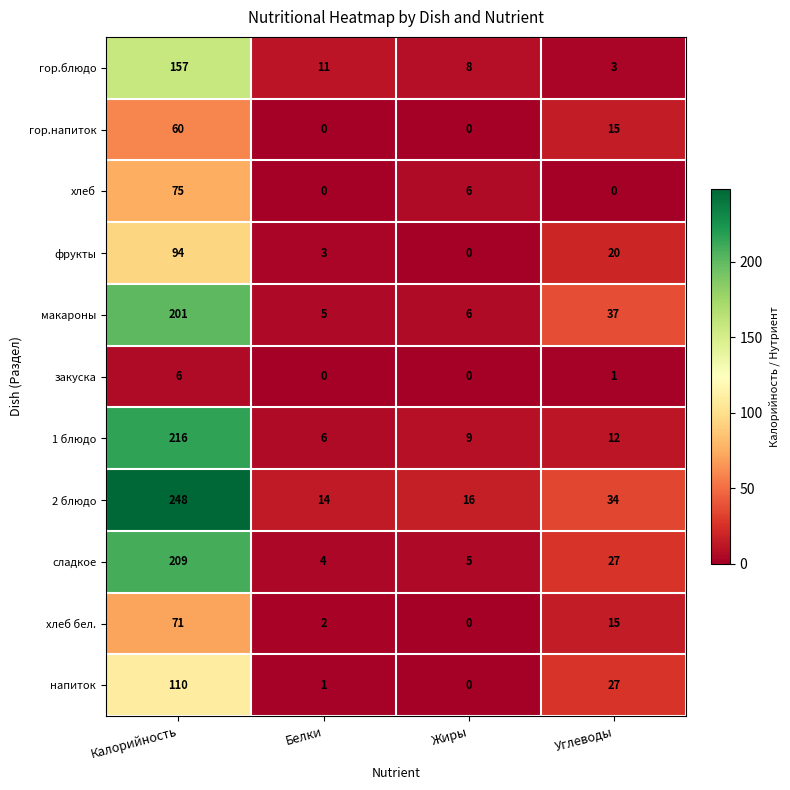

True or false: хлеб бел. has a value of 0 at Жиры.

True